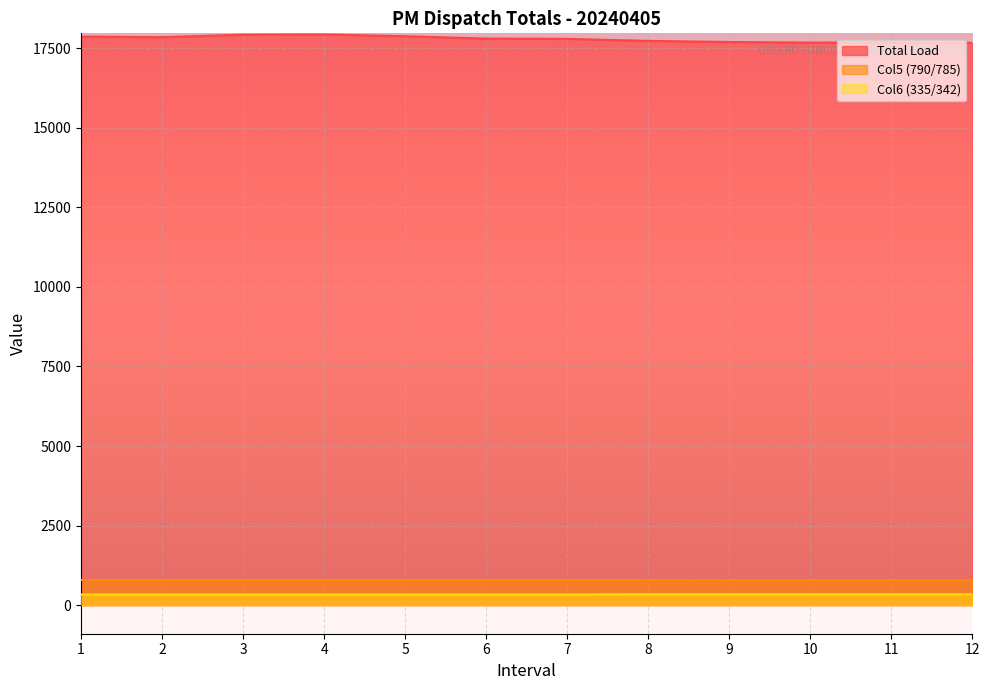

True or false: Col5 (790/785) and Total Load intersect in this chart.

False